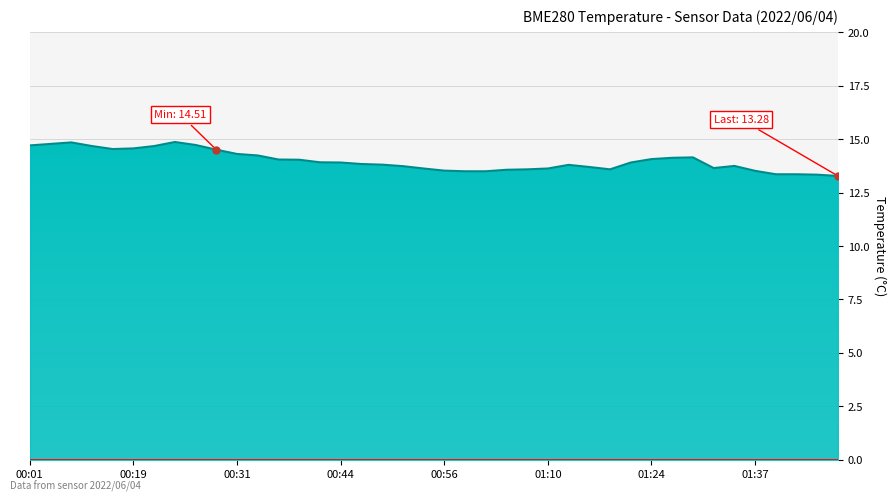

What is the greatest value displayed?

14.9